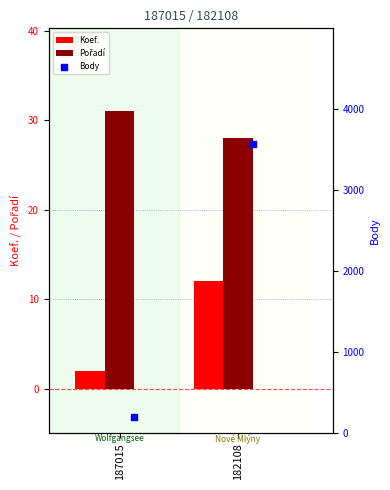

What are all the series names shown in the legend?

Koef., Pořadí, Body